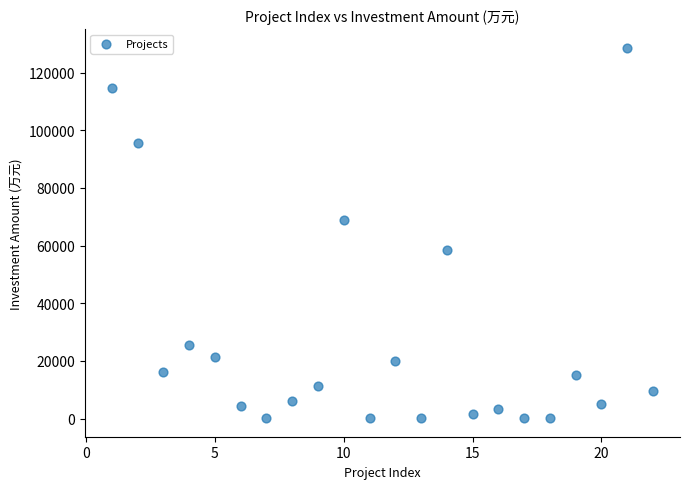

What is the range of X values (max minus min)?

21.0